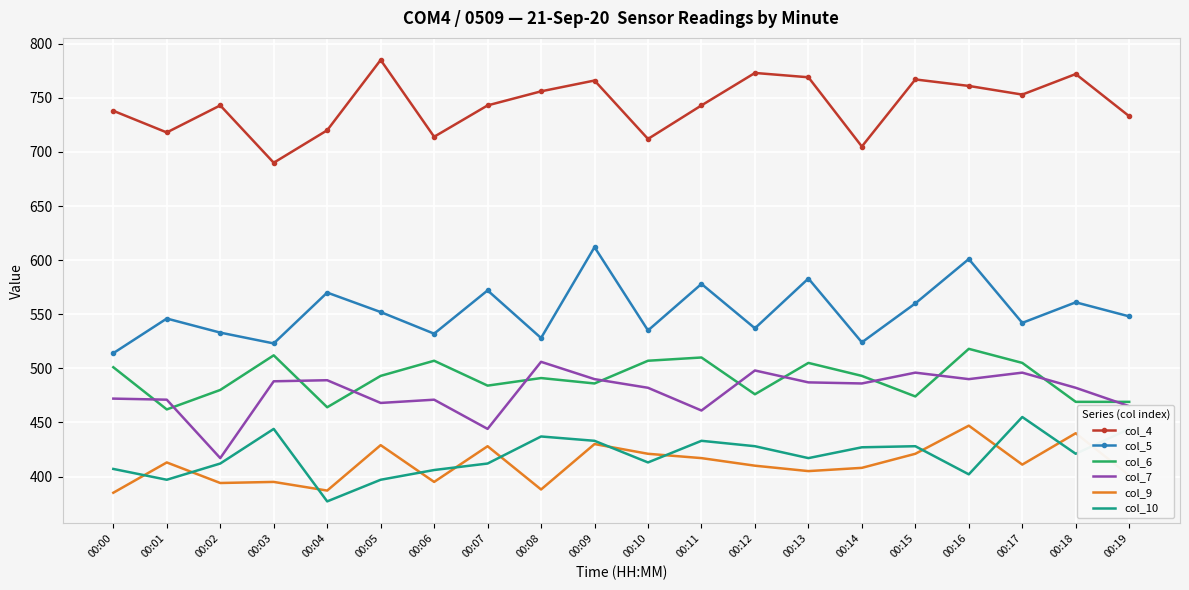

What is the spread (max minus min) of values at 00:06?

319